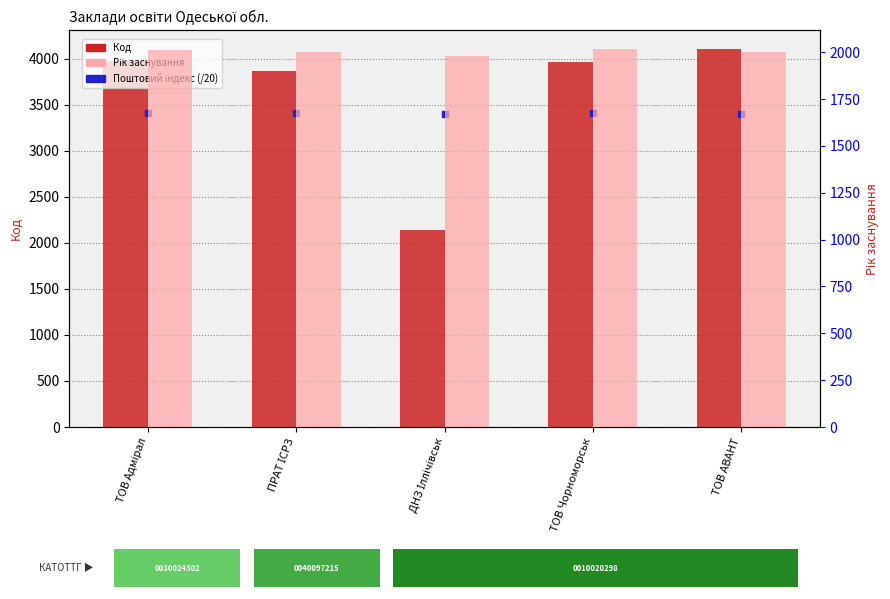

Which series contains the lowest Y value?

Рік заснування